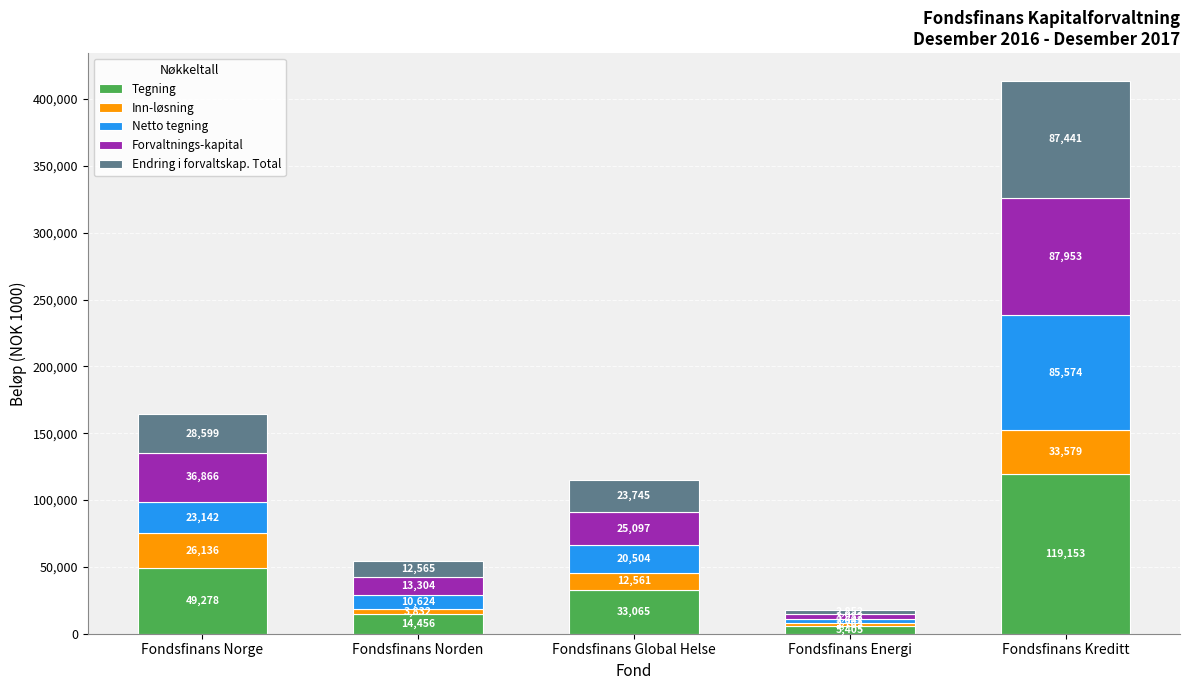

How many bars are there in total?

5